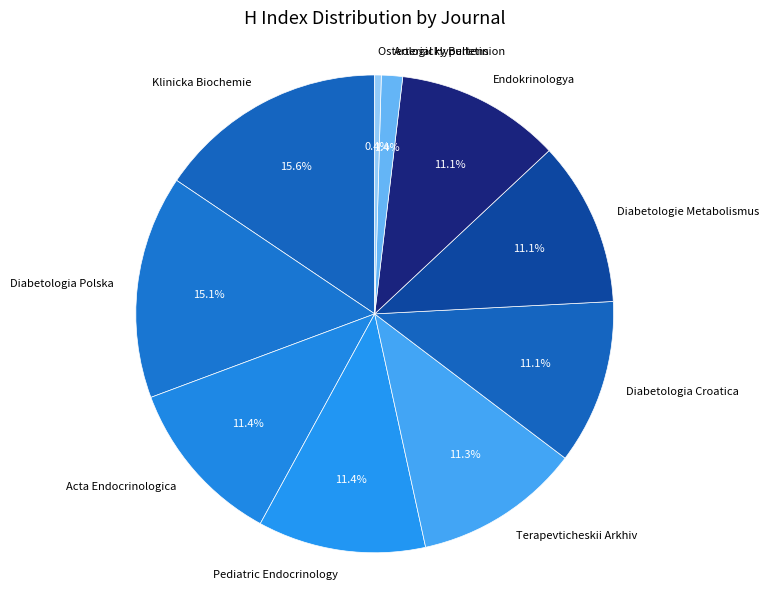

What is the ratio of the value at Diabetologie Metabolismus to the value at Terapevticheskii Arkhiv?

1.0